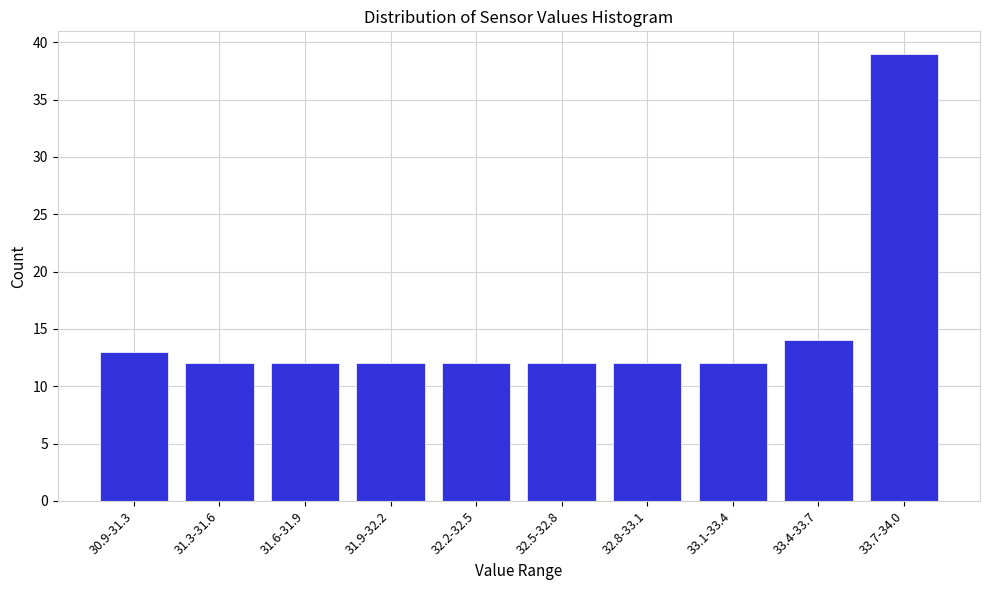

Reading left to right, list all the values displayed in this chart.

30.9-31.3=13	31.3-31.6=12	31.6-31.9=12	31.9-32.2=12	32.2-32.5=12	32.5-32.8=12	32.8-33.1=12	33.1-33.4=12	33.4-33.7=14	33.7-34.0=39